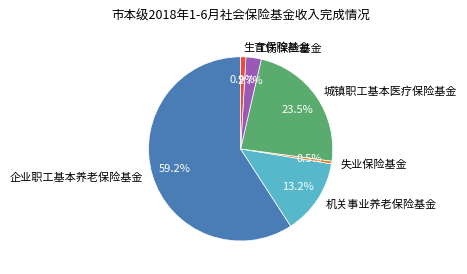

To the nearest percent, what percentage of the pie is 工伤保险基金?

3%